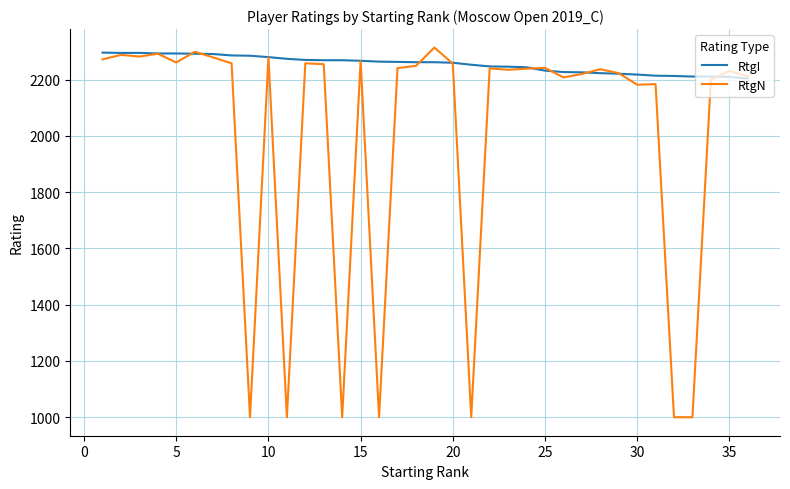

Which series has the largest total across all categories?

RtgI